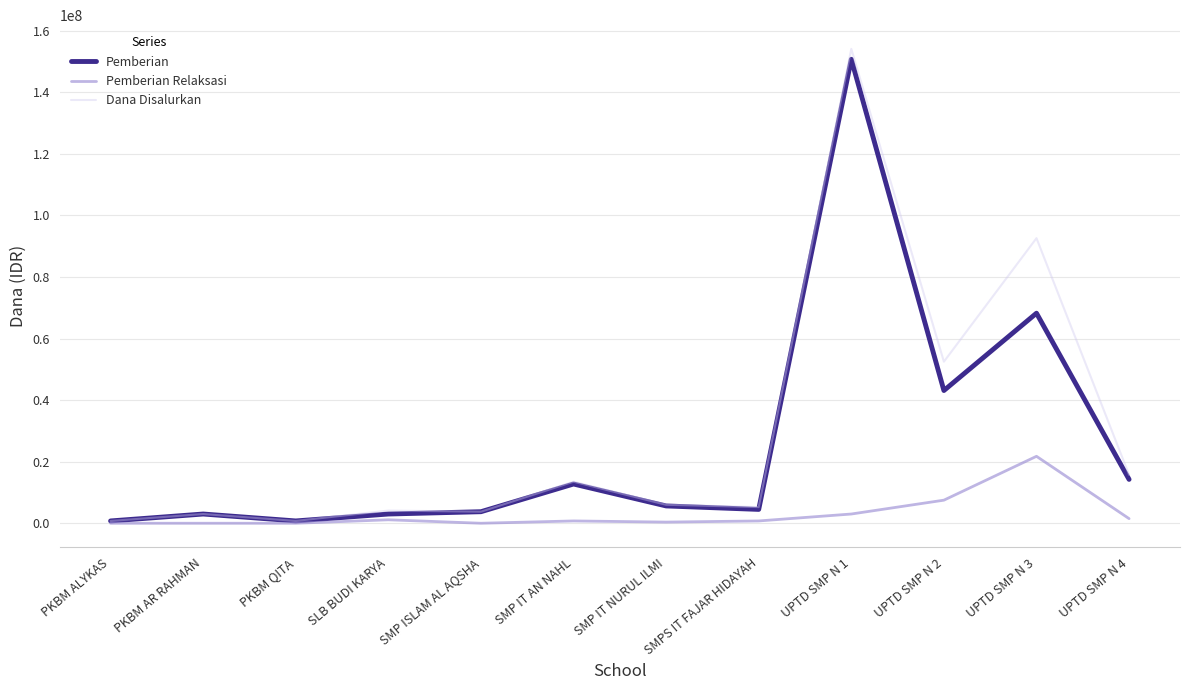

Which label corresponds to the largest value in the chart?

UPTD SMP N 1